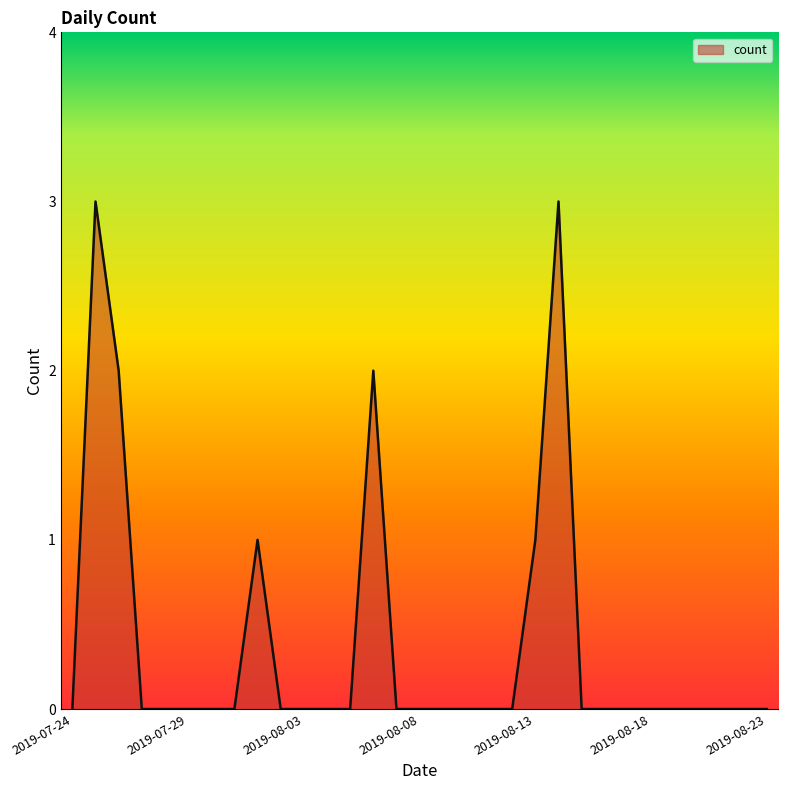

Reading left to right, transcribe all the data shown in this chart.

0	3	2	0	0	0	0	0	1	0	0	0	0	2	0	0	0	0	0	0	1	3	0	0	0	0	0	0	0	0	0